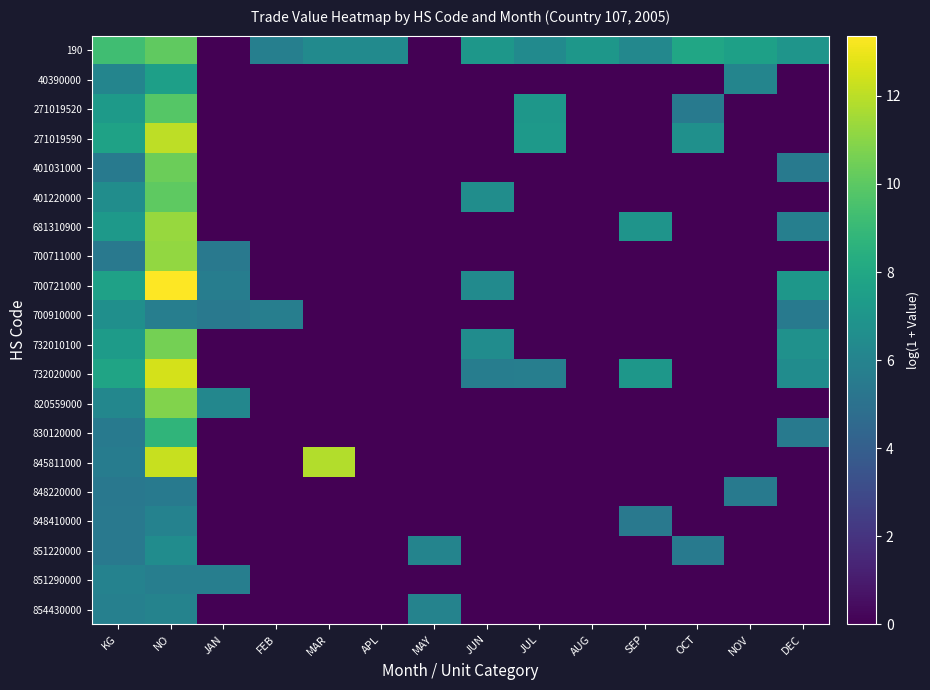

Which series changed the most between FEB and DEC?

700721000